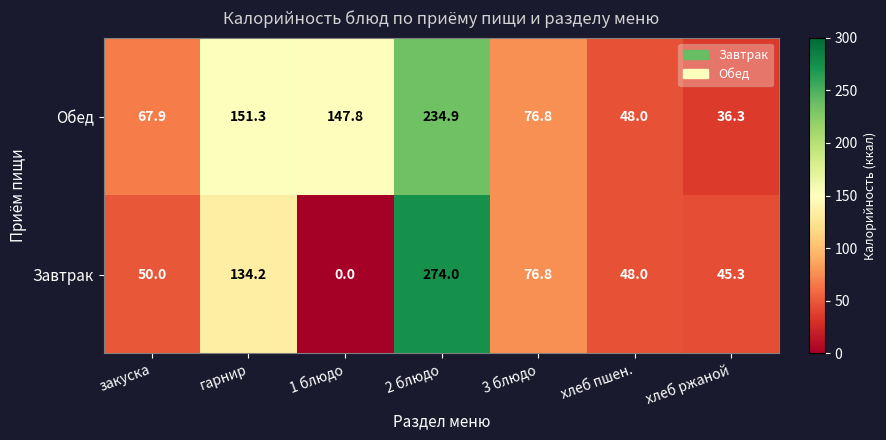

What is the total value across all series at закуска?

117.9